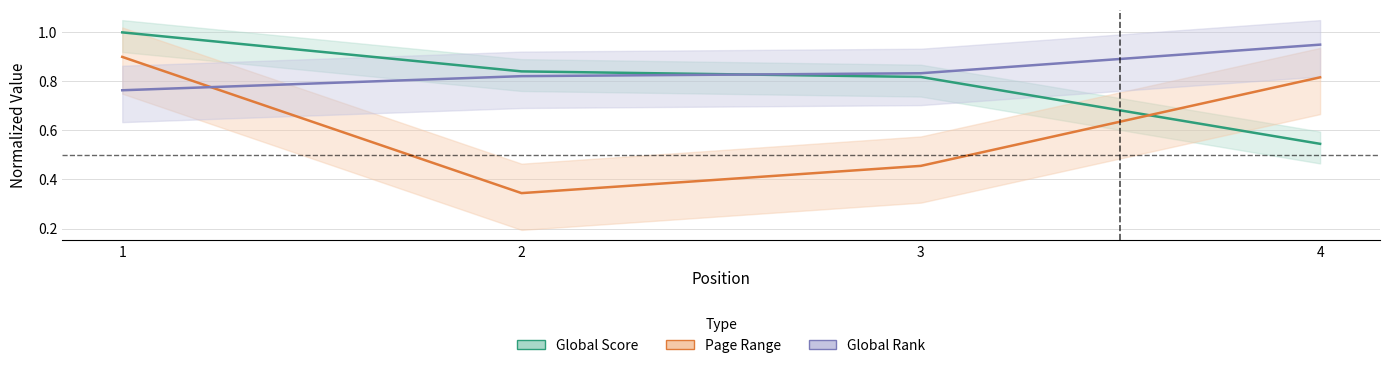

Which category has the lowest value across all series?

2